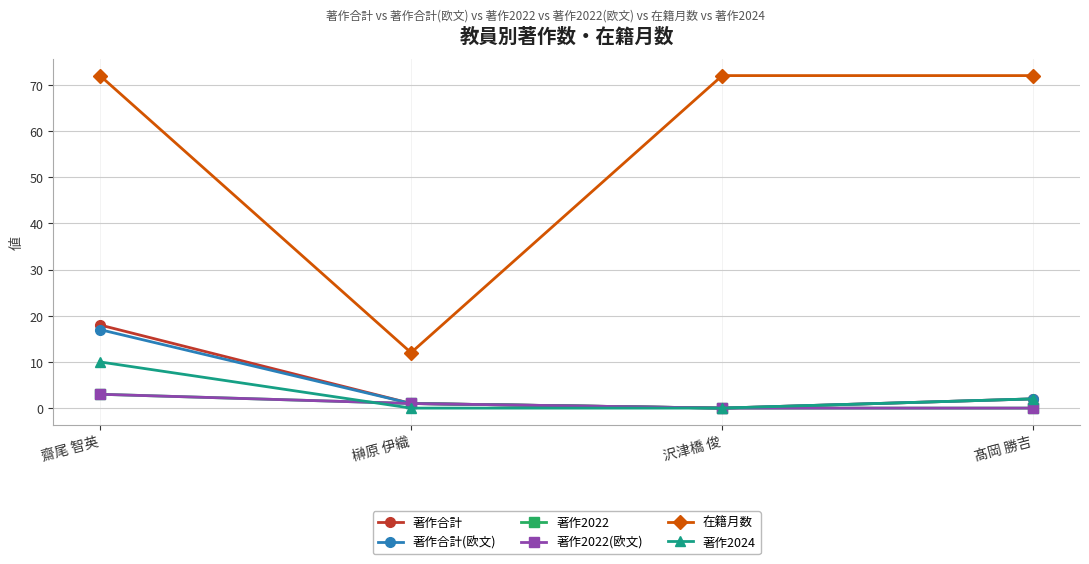

Does the chart have visible grid lines?

Yes